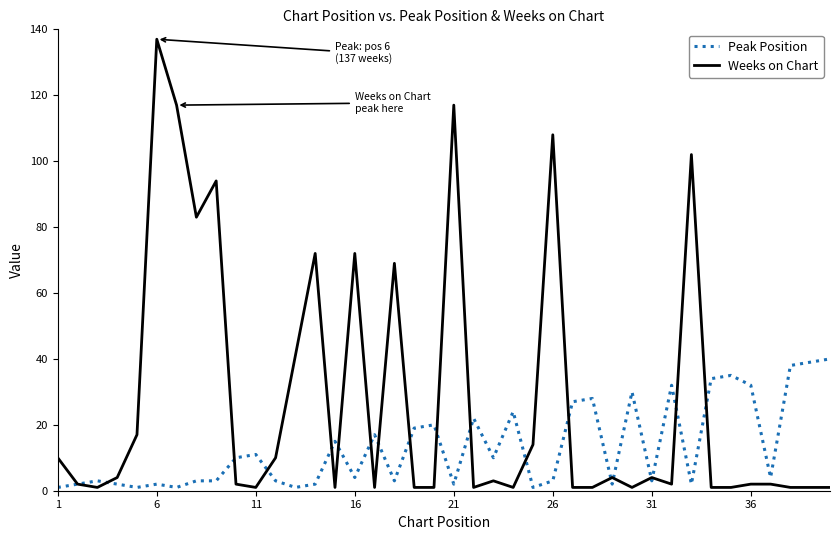

Which series has the largest range (max minus min)?

Weeks on Chart